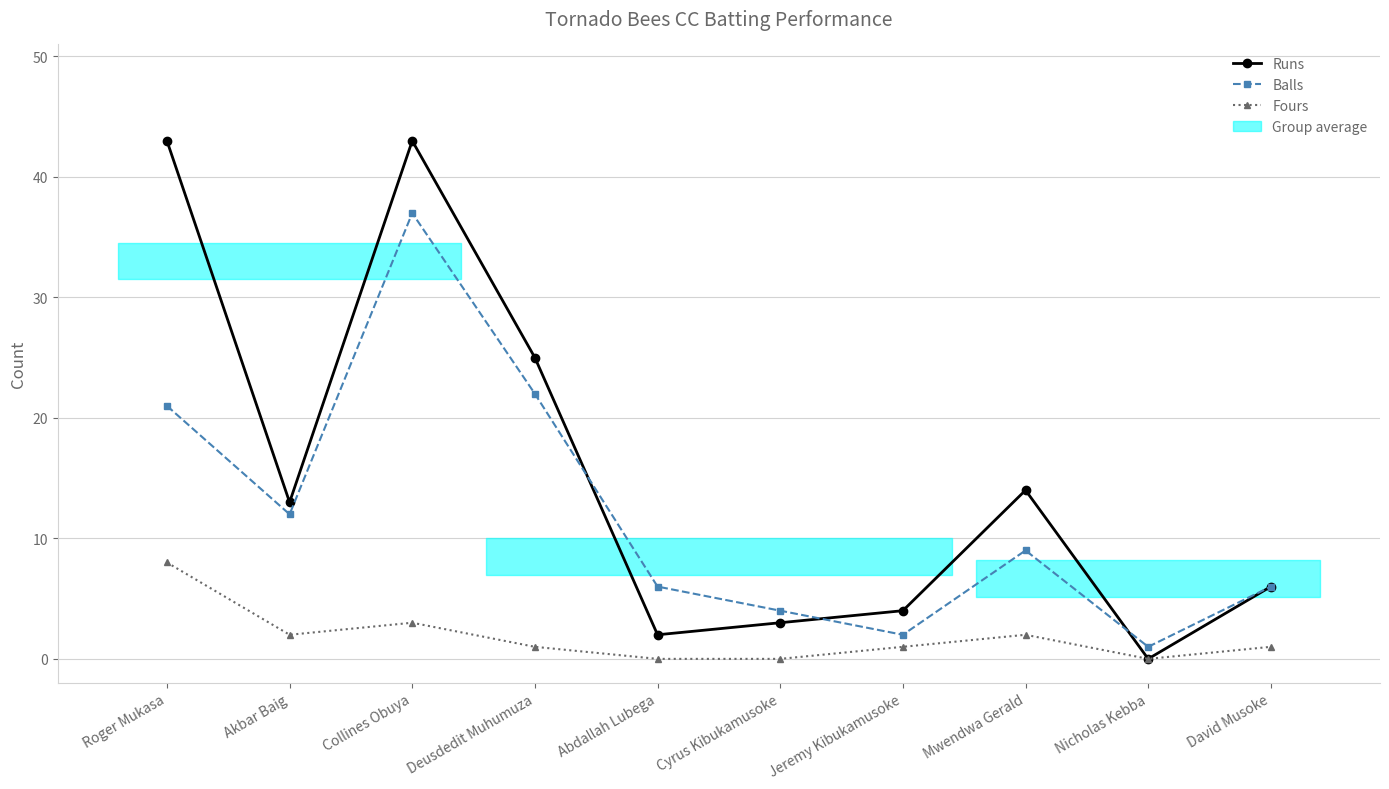

Reading left to right, list all the values displayed in this chart.

Runs: Roger Mukasa=43	Akbar Baig=13	Collines Obuya=43	Deusdedit Muhumuza=25	Abdallah Lubega=2	Cyrus Kibukamusoke=3	Jeremy Kibukamusoke=4	Mwendwa Gerald=14	Nicholas Kebba=0	David Musoke=6
Balls: Roger Mukasa=21	Akbar Baig=12	Collines Obuya=37	Deusdedit Muhumuza=22	Abdallah Lubega=6	Cyrus Kibukamusoke=4	Jeremy Kibukamusoke=2	Mwendwa Gerald=9	Nicholas Kebba=1	David Musoke=6
Fours: Roger Mukasa=8	Akbar Baig=2	Collines Obuya=3	Deusdedit Muhumuza=1	Abdallah Lubega=0	Cyrus Kibukamusoke=0	Jeremy Kibukamusoke=1	Mwendwa Gerald=2	Nicholas Kebba=0	David Musoke=1